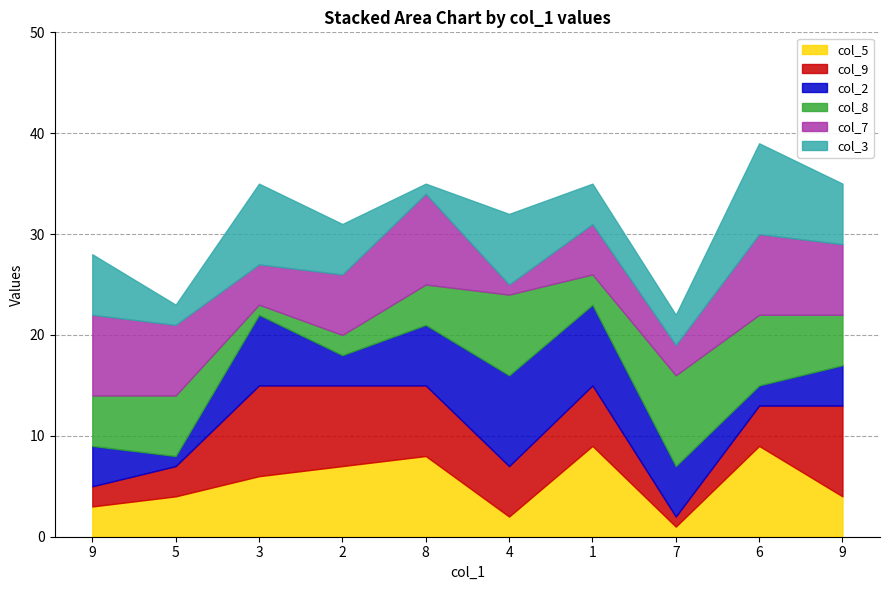

What is the value of the col_9 point at the 9th from the left?

4